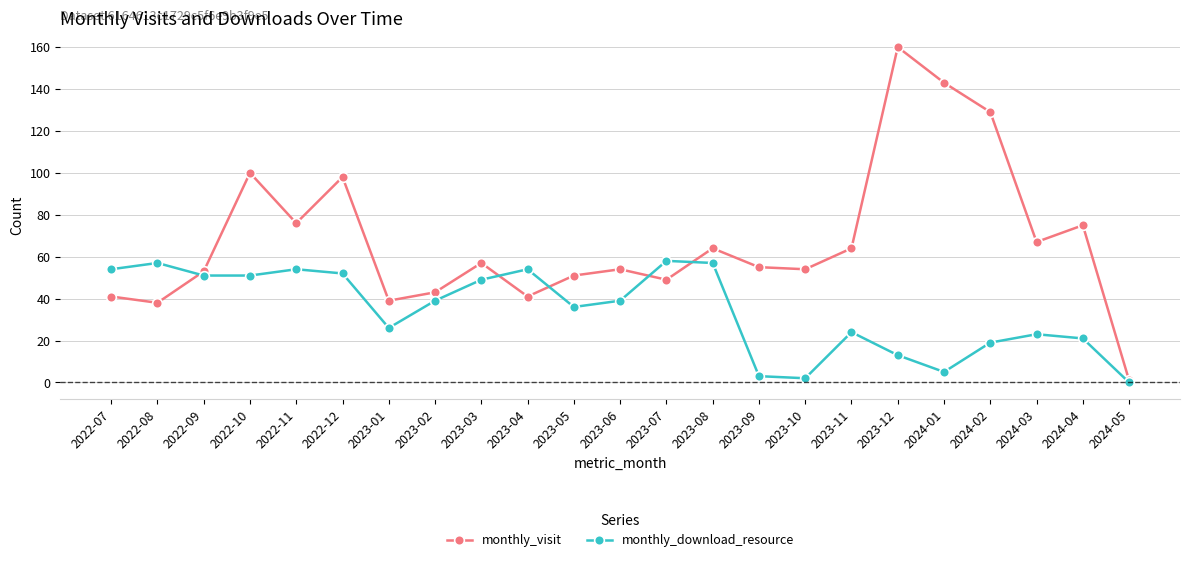

Does the chart have visible grid lines?

Yes